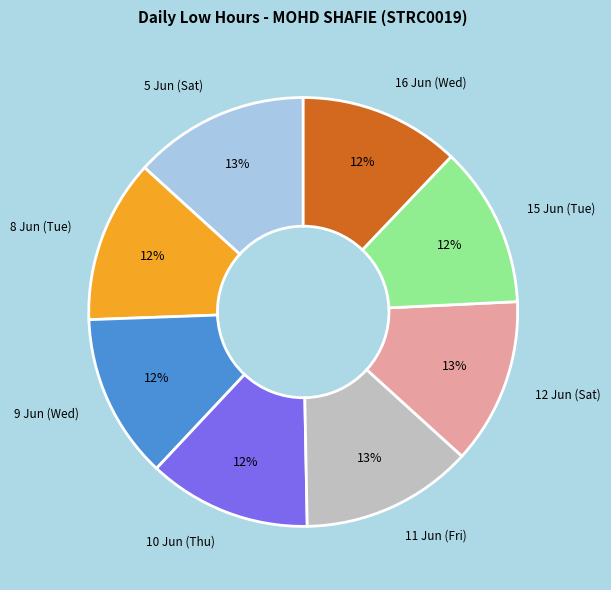

True or false: 10 Jun (Thu) accounts for 12% of the total.

True